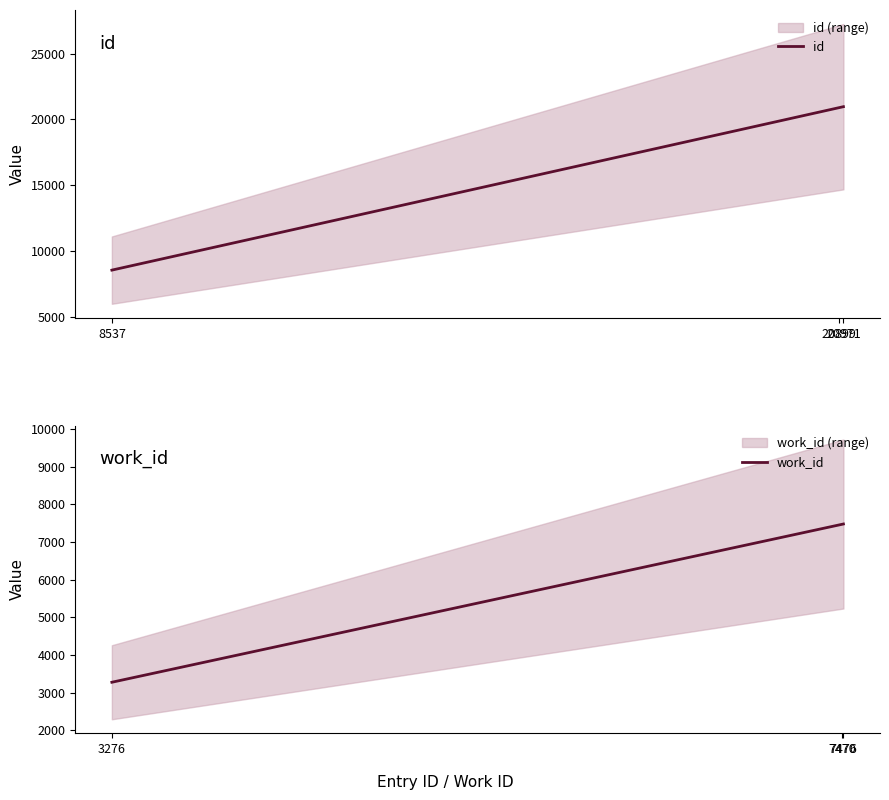

How many lines are shown in the chart?

2